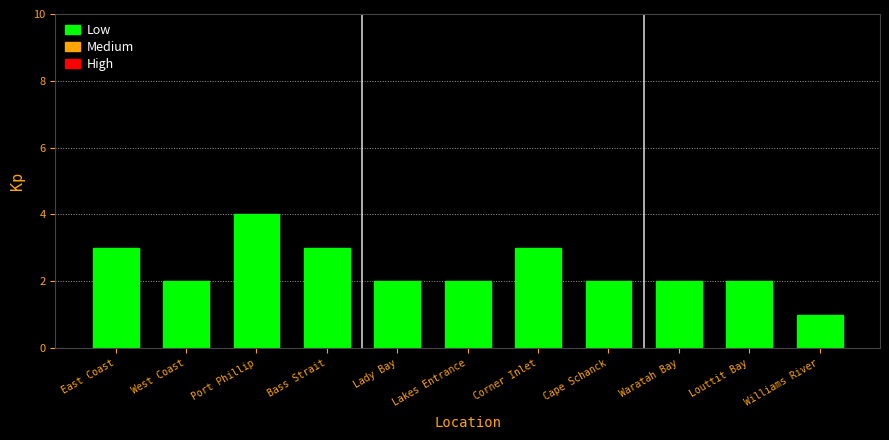

What is the change in value from West Coast to Corner Inlet?

+1